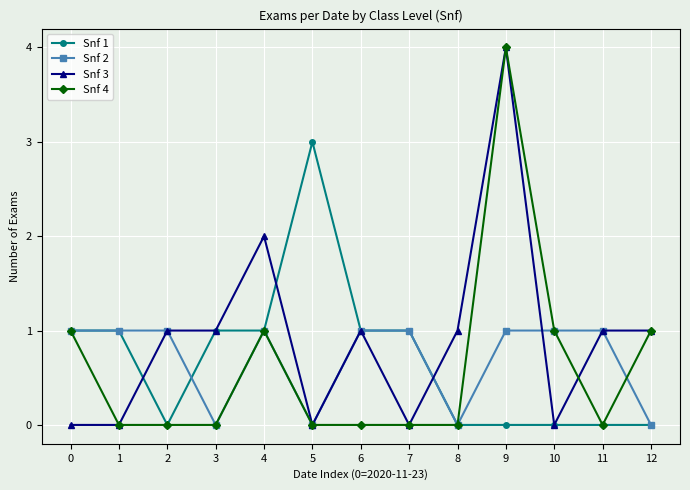

What are all the series names shown in the legend?

Snf 1, Snf 2, Snf 3, Snf 4